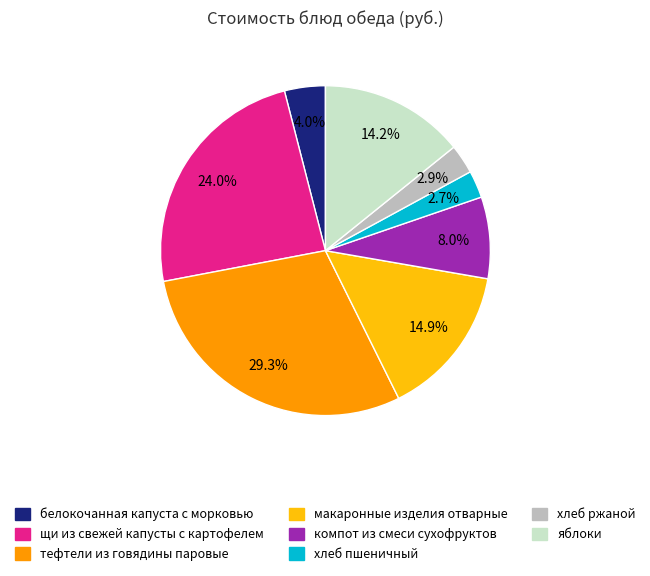

The щи из свежей капусты с картофелем slice represents 24% of the pie. True or false?

True